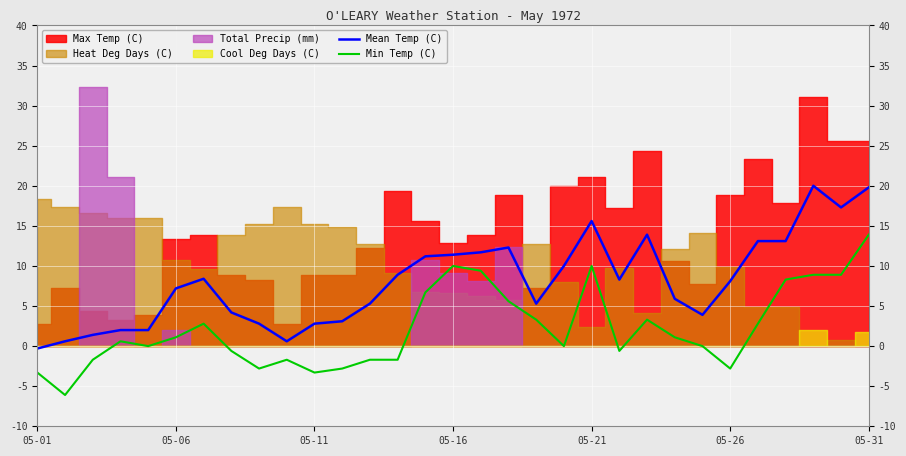

Which category has the highest value in the Min Temp (C) series?

05-31